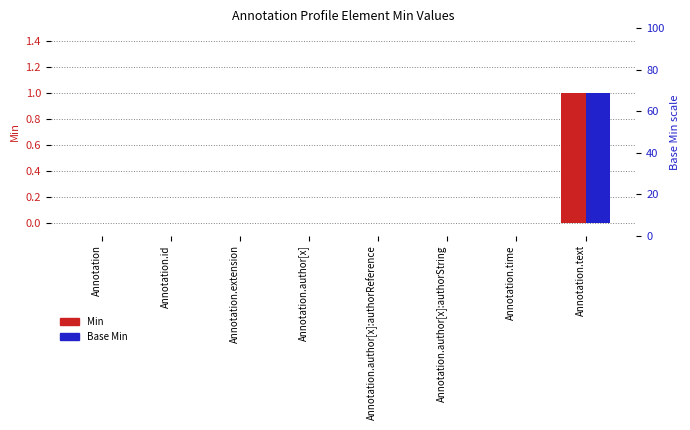

Rank the series at Annotation.time from lowest to highest value.

Min, Base Min